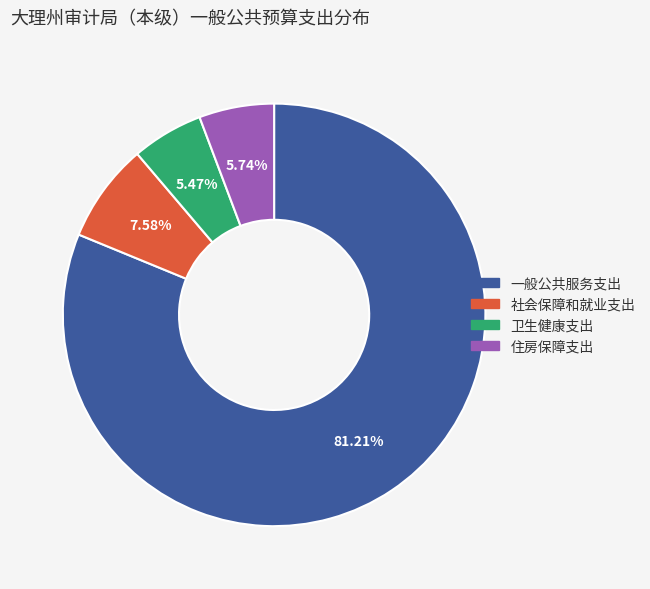

Count the number of slices in the pie.

4